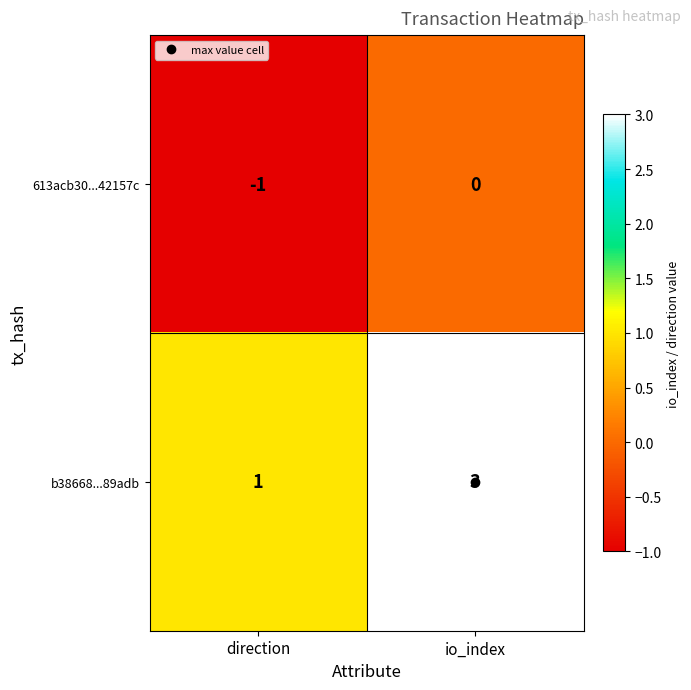

Rank the series by their average value, from highest to lowest.

b38668...89adb, 613acb30...42157c